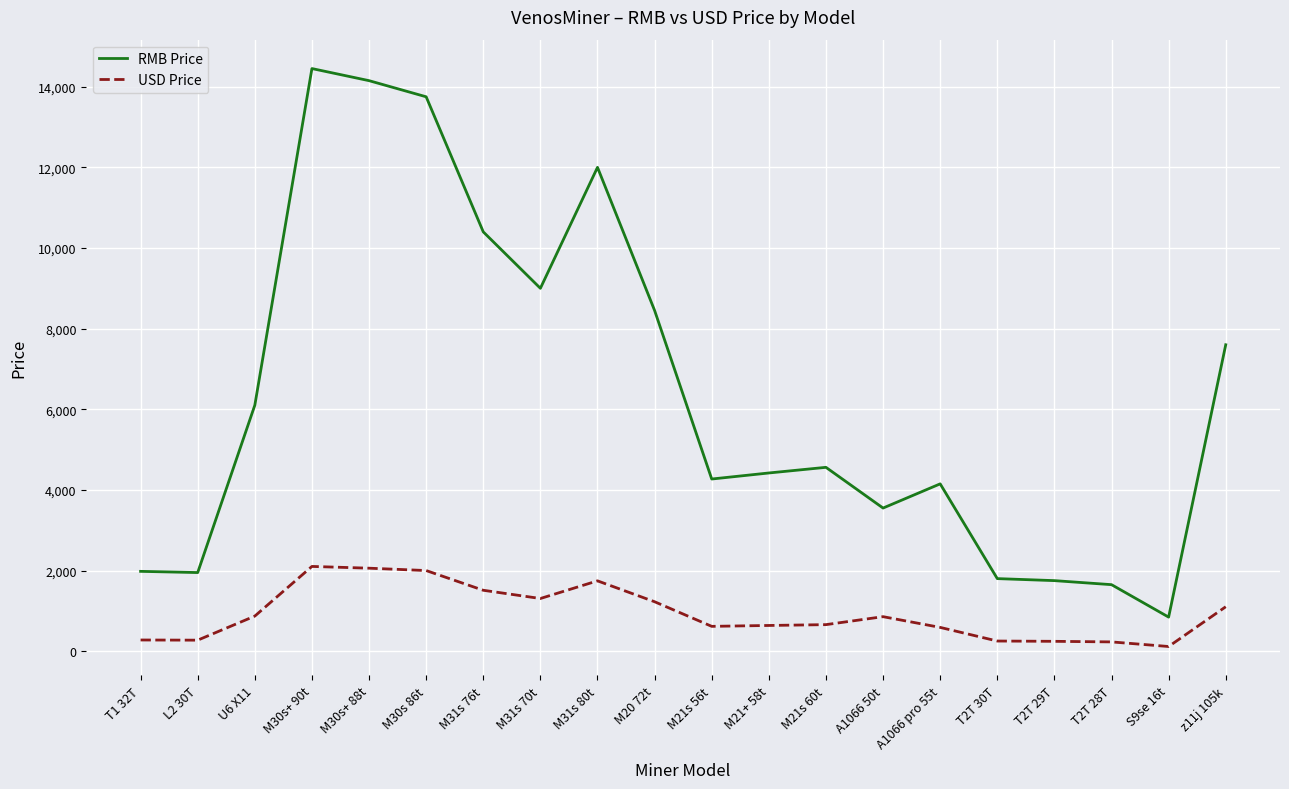

The value of RMB Price at M31s 70t is 13869.3. True or false?

False